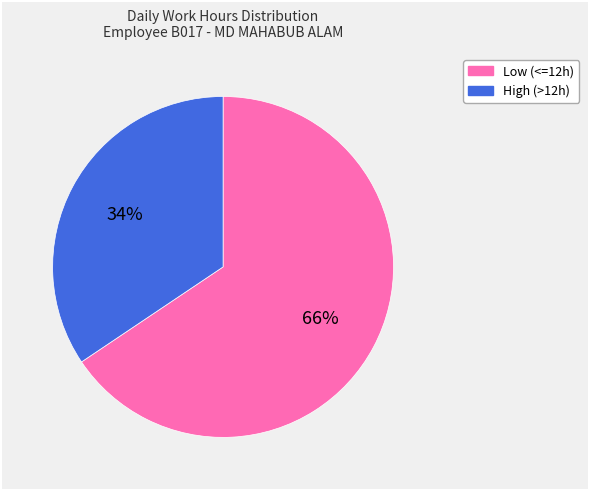

To the nearest percent, what is the average slice percentage?

50%